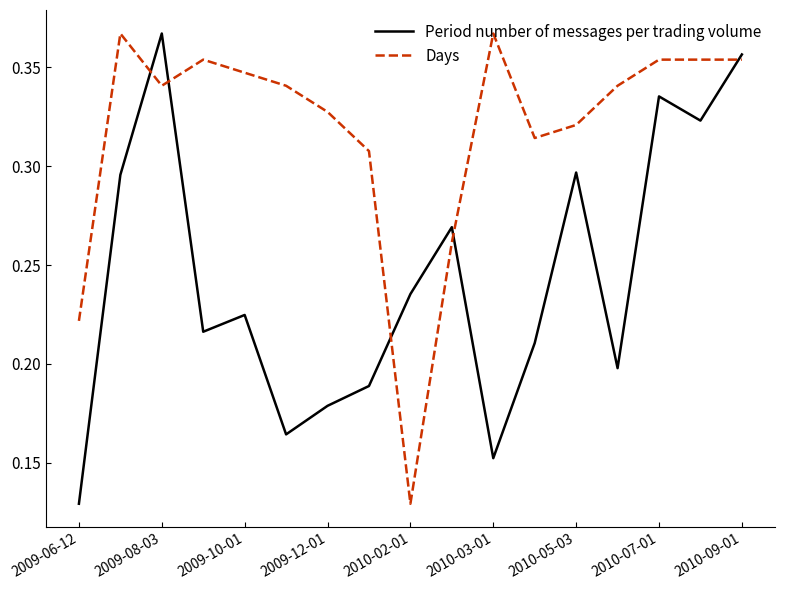

Rank the series by their average value, from highest to lowest.

Days, Period number of messages per trading volume